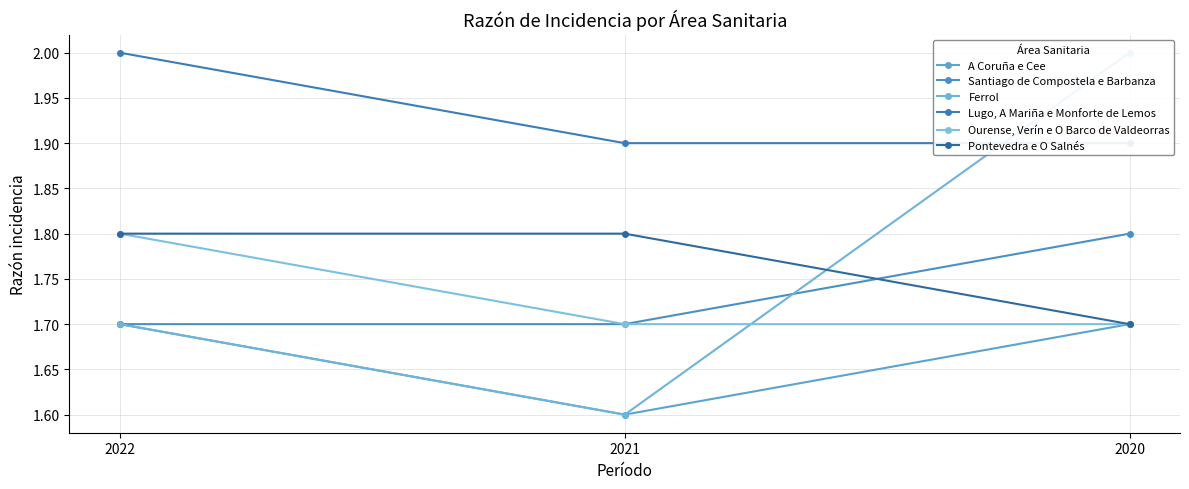

Read the Lugo, A Mariña e Monforte de Lemos value at 2022.

2.0